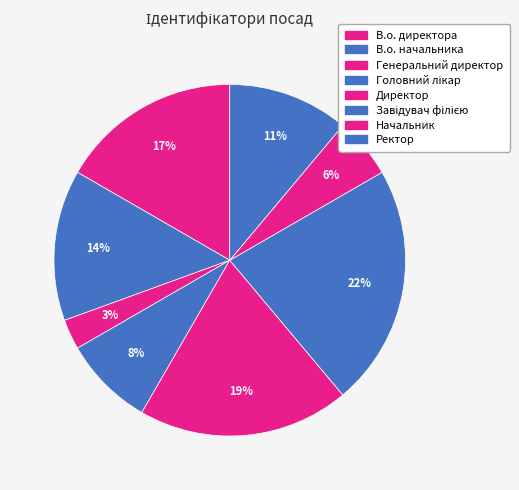

Combined, do Завідувач філією and Ректор account for over 50%?

No